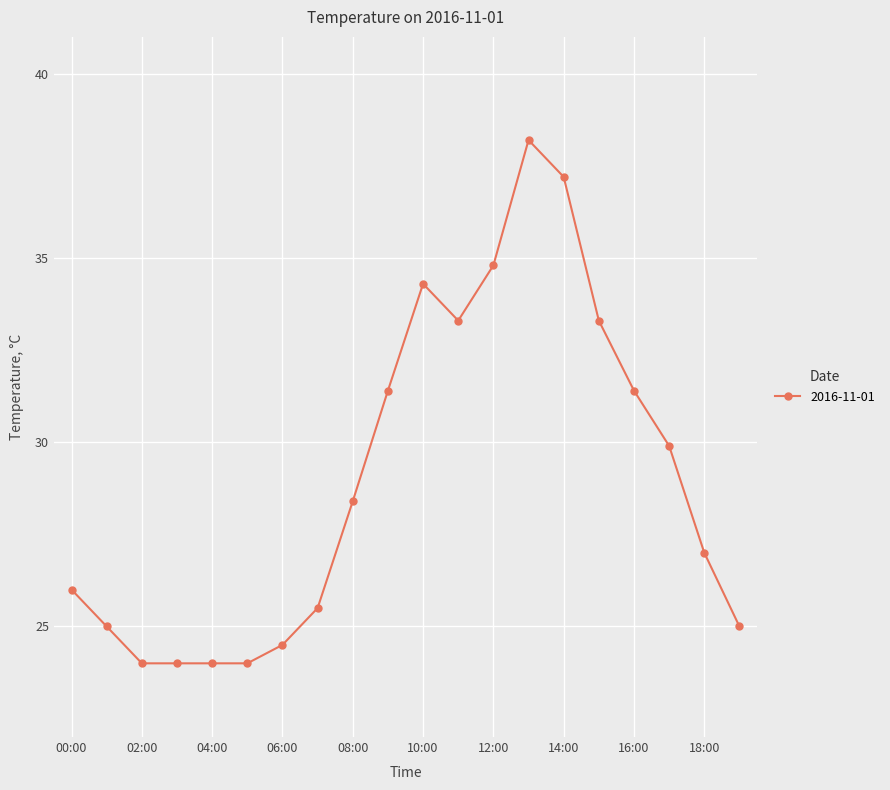

What is the maximum value shown in the chart?

38.2